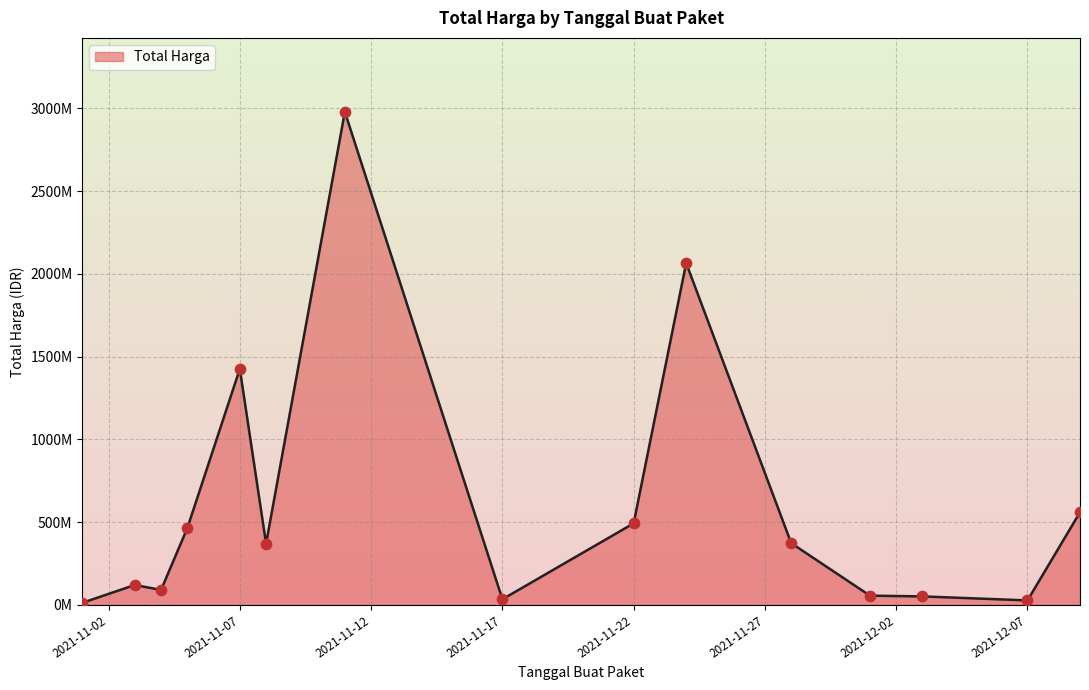

Is this an area chart (filled region under the line)?

Yes